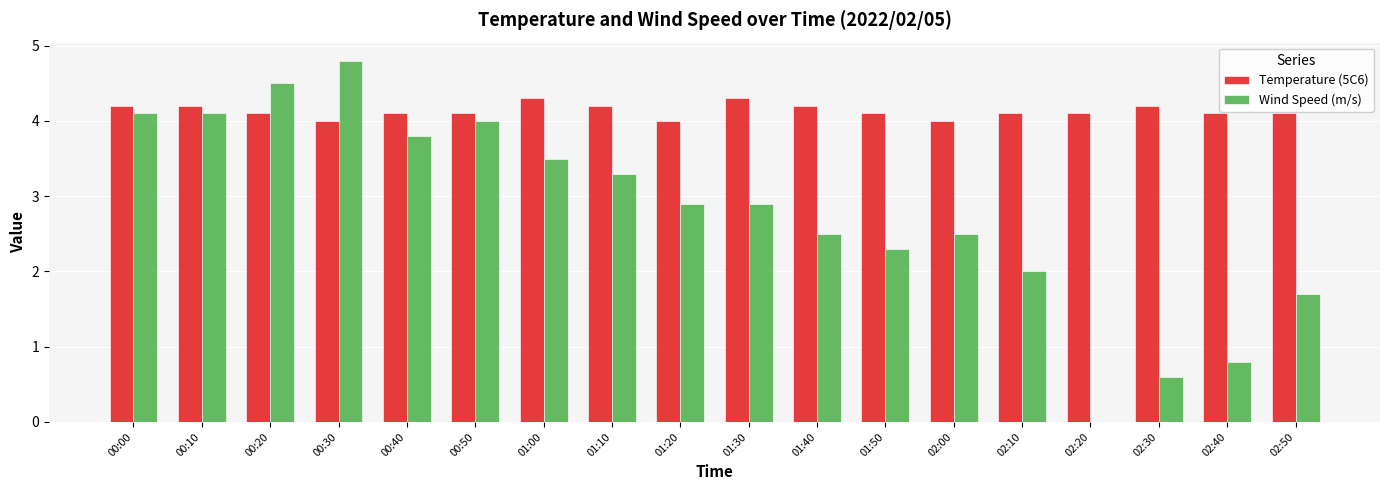

Read the Temperature (5C6) value at 02:00.

4.0